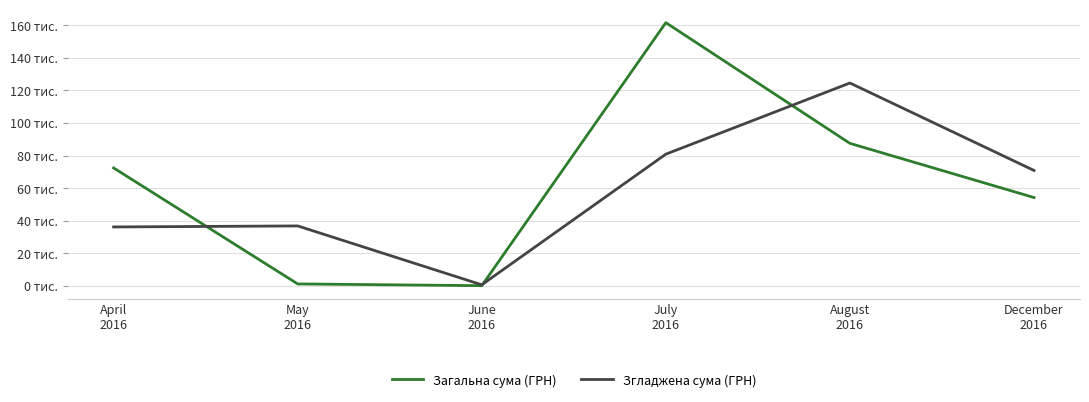

At which category is the sum across all series the highest?

July
2016